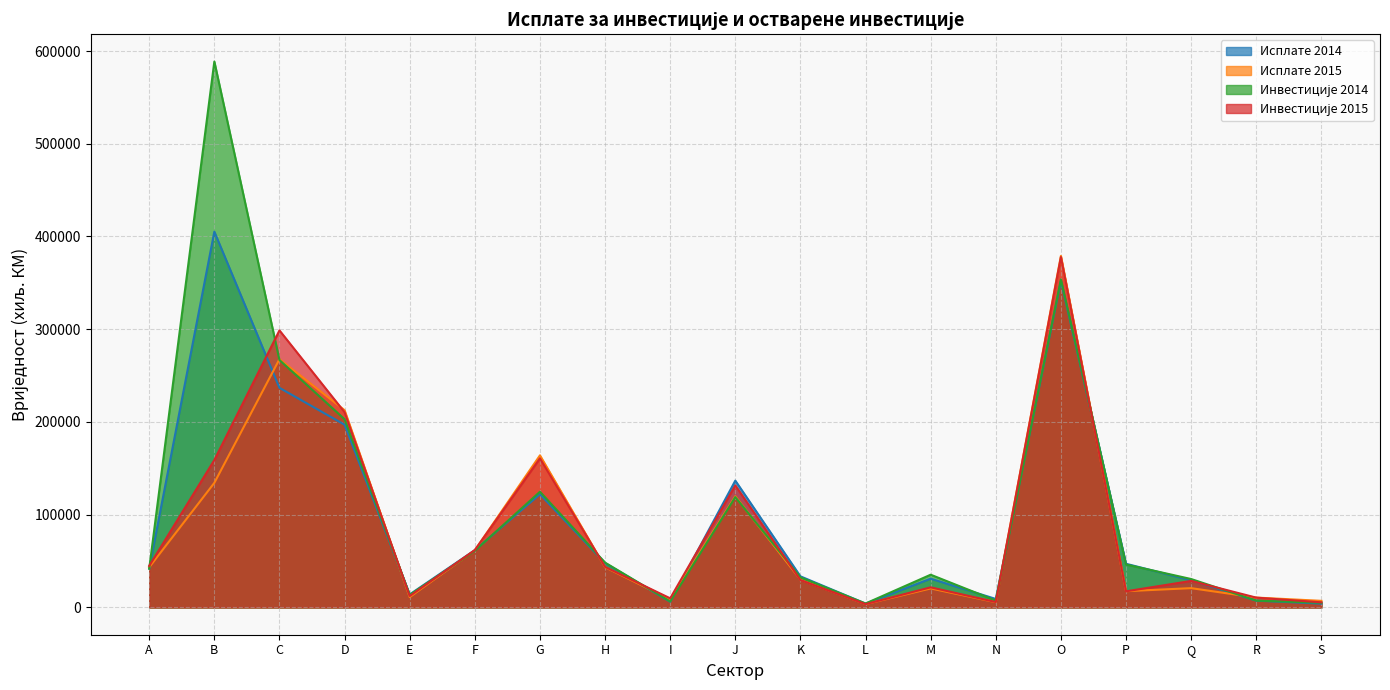

Which series changed the most between F and P?

Инвестиције 2015